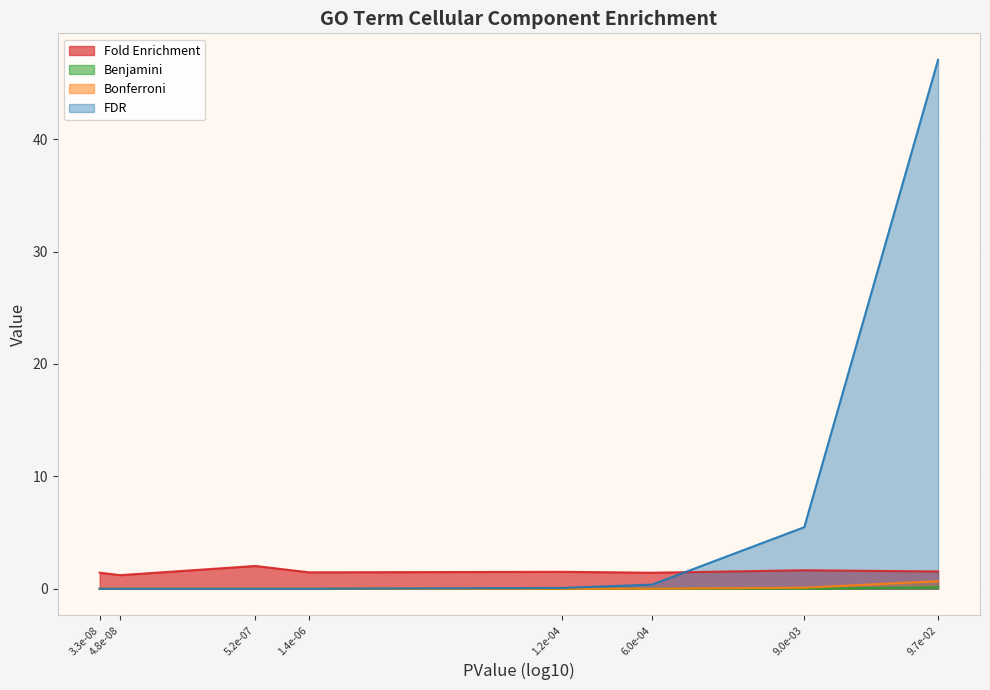

Reading right to left, list all the values displayed in this chart.

Fold Enrichment: 1.5	1.7	1.4	1.5	1.5	2.0	1.2	1.4
Bonferroni: 0.7	0.1	0.0	0.0	0.0	0.0	0.0	0.0
Benjamini: 0.1	0.0	0.0	0.0	0.0	0.0	0.0	0.0
FDR: 47.1	5.5	0.4	0.1	0.0	0.0	0.0	0.0